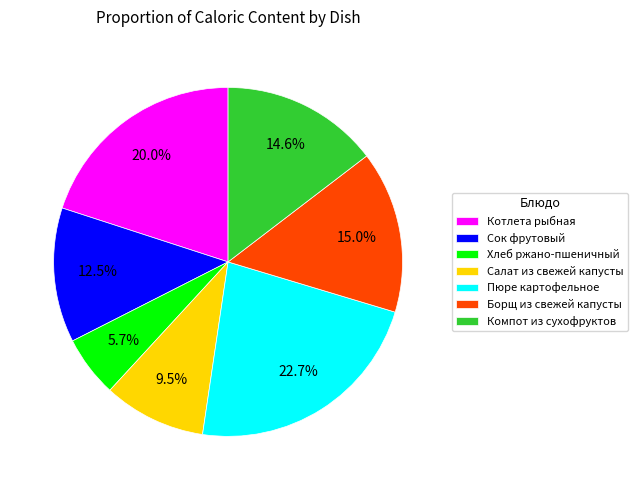

What is the largest slice in the pie chart?

Пюре картофельное